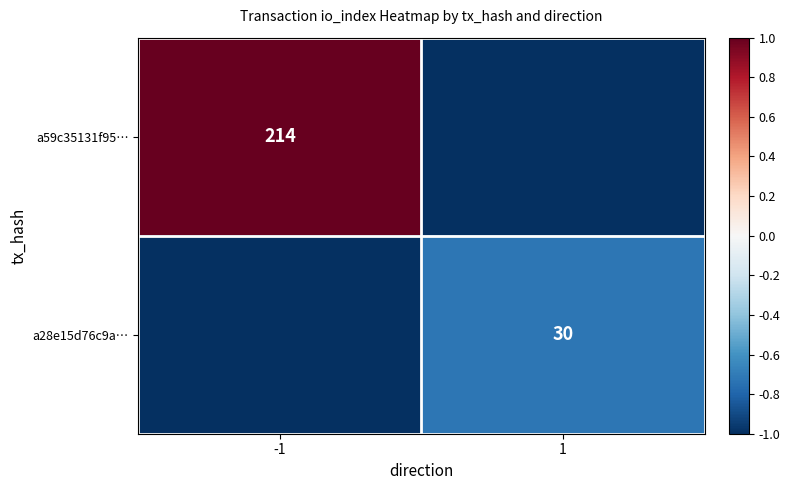

Between -1 and 1, which is larger?

-1